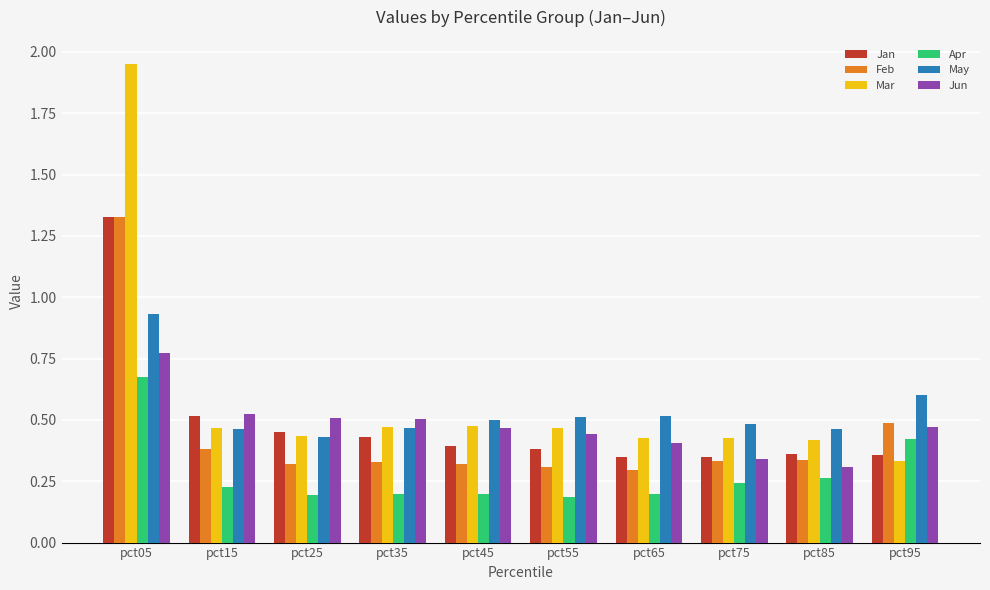

What is the difference between the May values at pct45 and pct25?

0.1